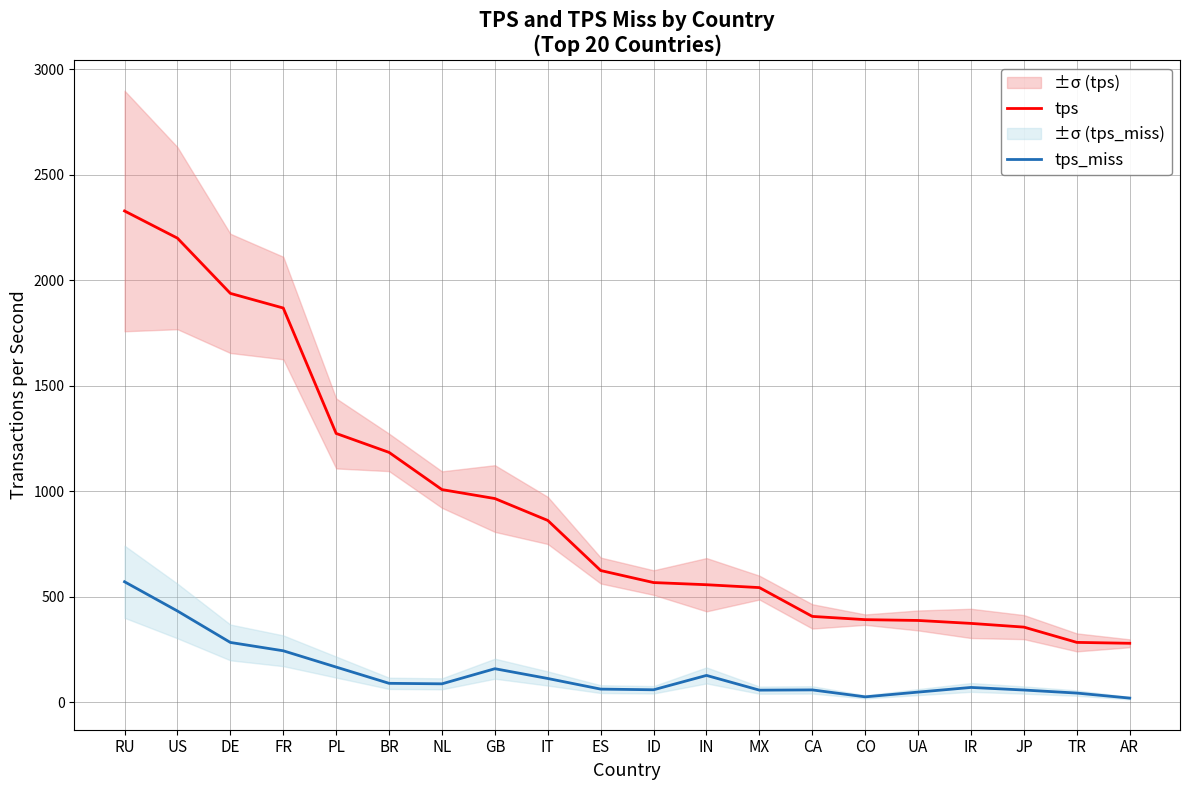

List the series in order of their overall mean, highest first.

tps, tps_miss